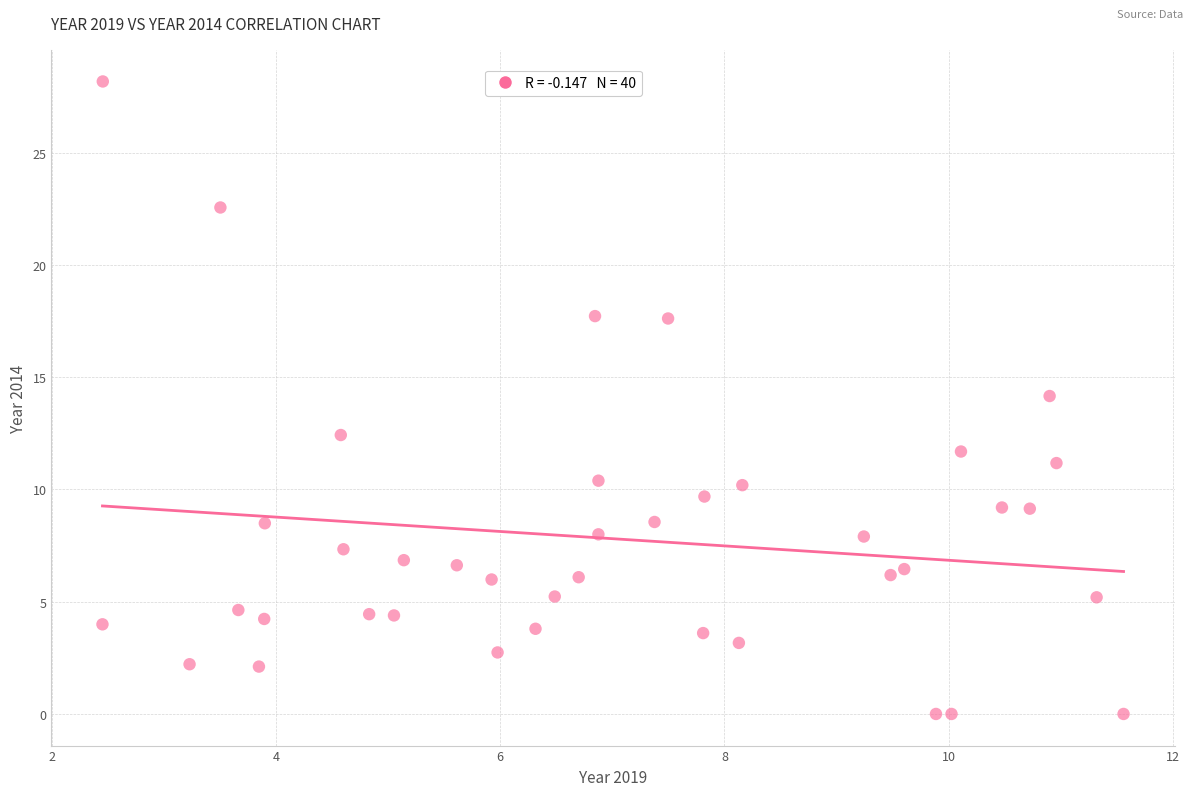

What is the range of X values (max minus min)?

9.1